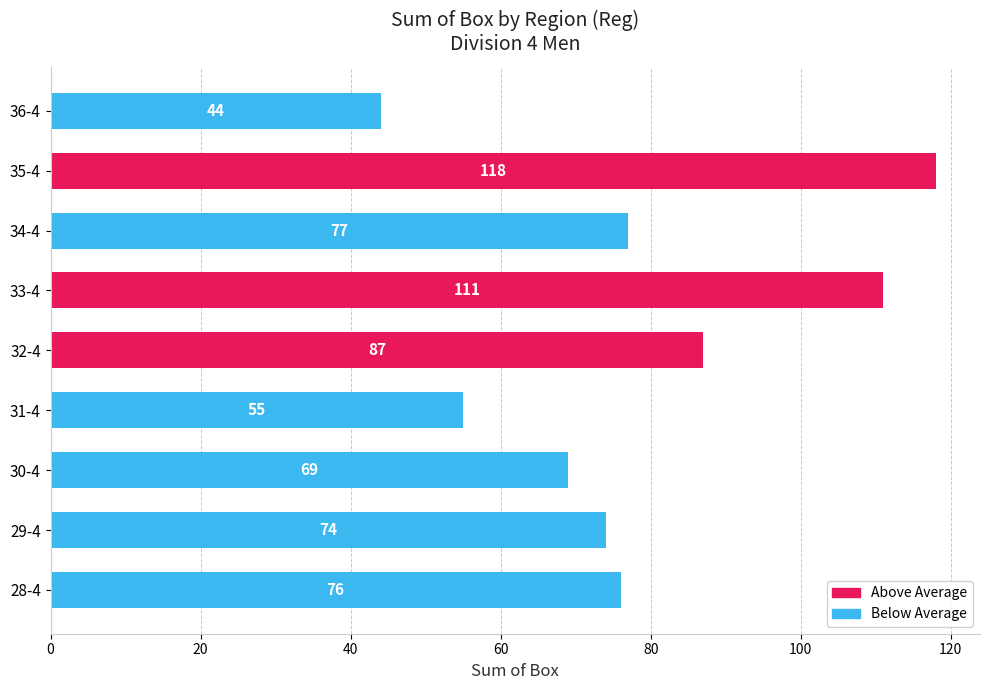

Which has a higher value, 34-4 or 28-4?

34-4